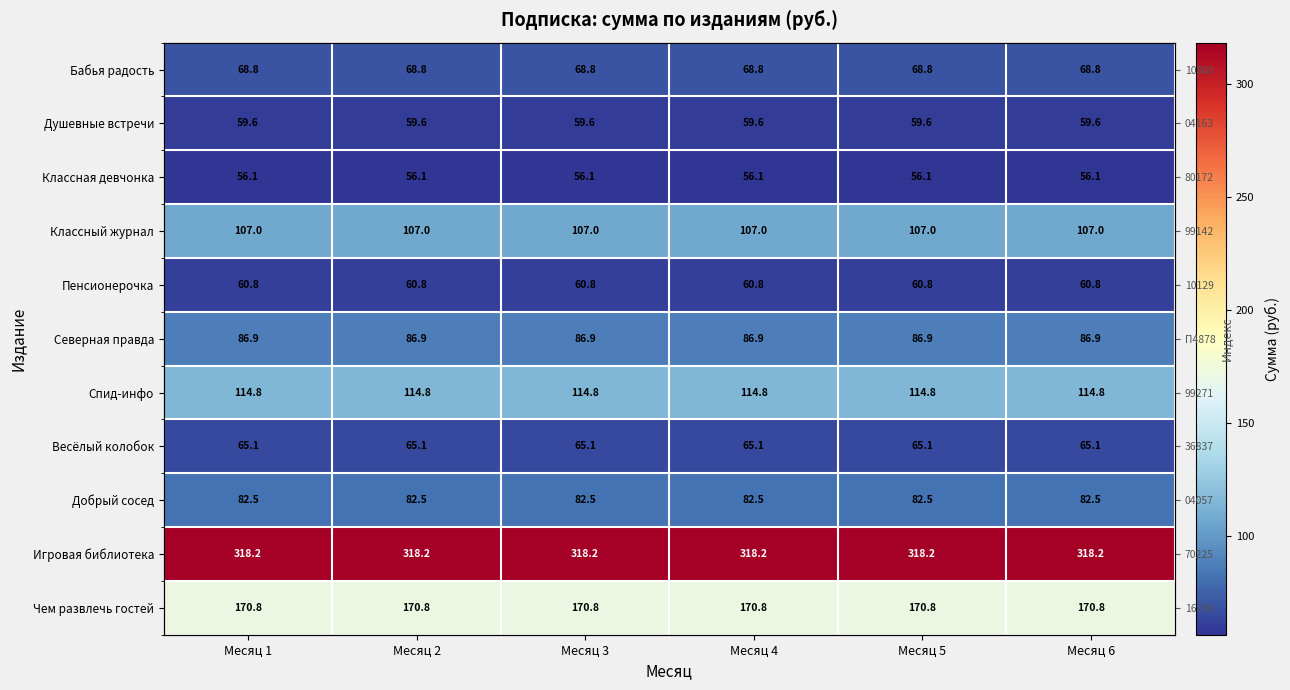

Which series has the widest spread of values?

Бабья радость